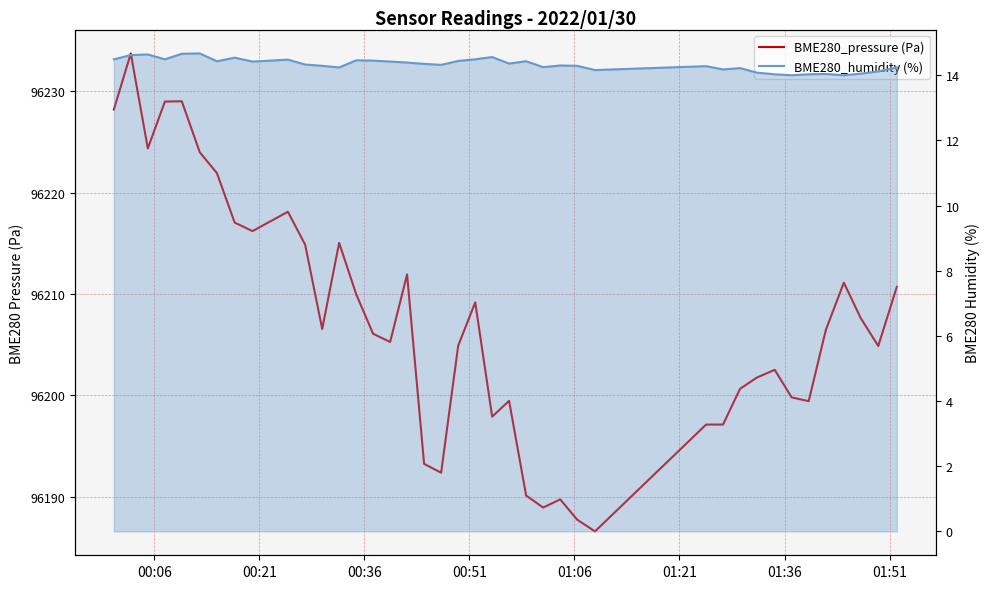

What is the maximum value shown in the chart?

96233.8